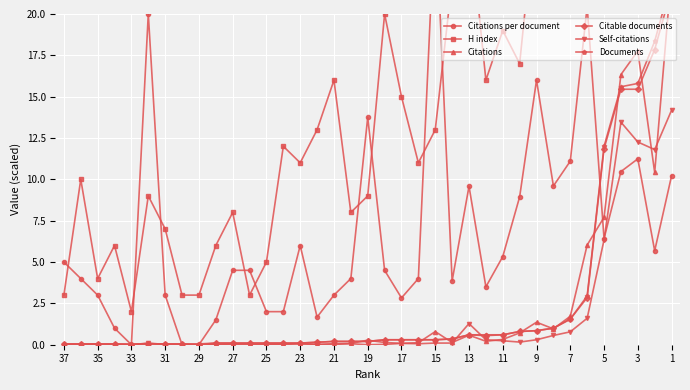

What are all the series names shown in the legend?

Citations per document, H index, Citations, Citable documents, Self-citations, Documents